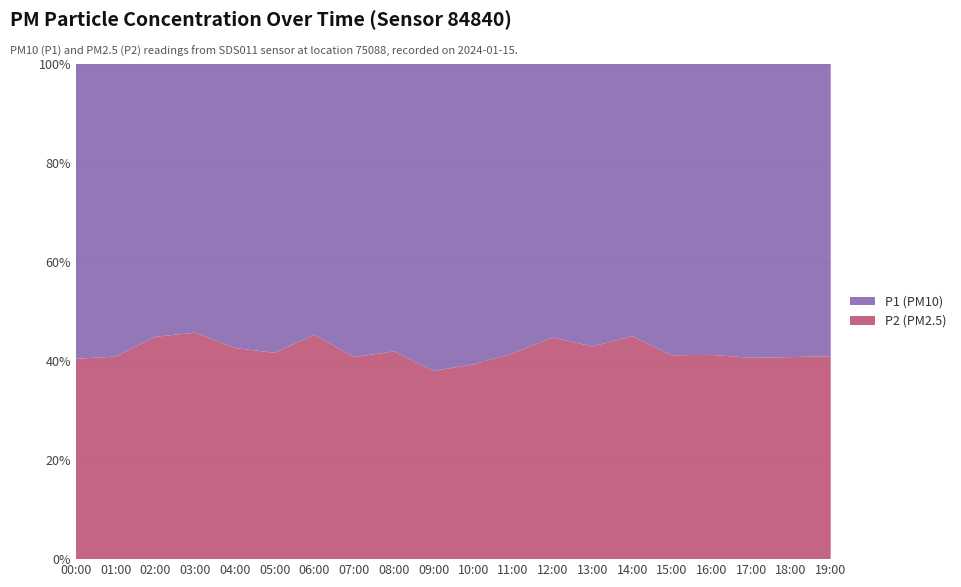

Reading left to right, what are all the values shown in this chart?

P1: 10.0	7.8	6.5	7.0	7.4	8.4	7.6	9.0	8.3	10.6	8.8	9.0	7.9	8.5	8.3	9.0	9.4	8.9	10.3	9.5
P2: 6.8	5.4	5.3	5.9	5.5	6.0	6.3	6.2	6.0	6.5	5.7	6.4	6.4	6.4	6.8	6.3	6.6	6.1	7.1	6.6